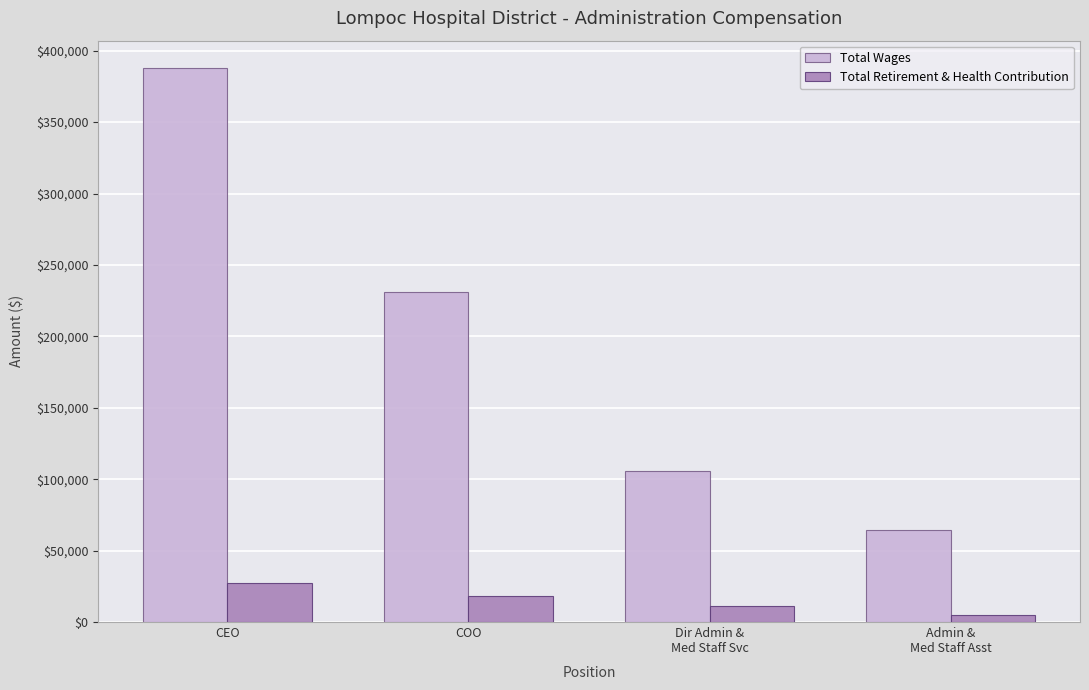

Which series has the largest range (max minus min)?

Total Wages